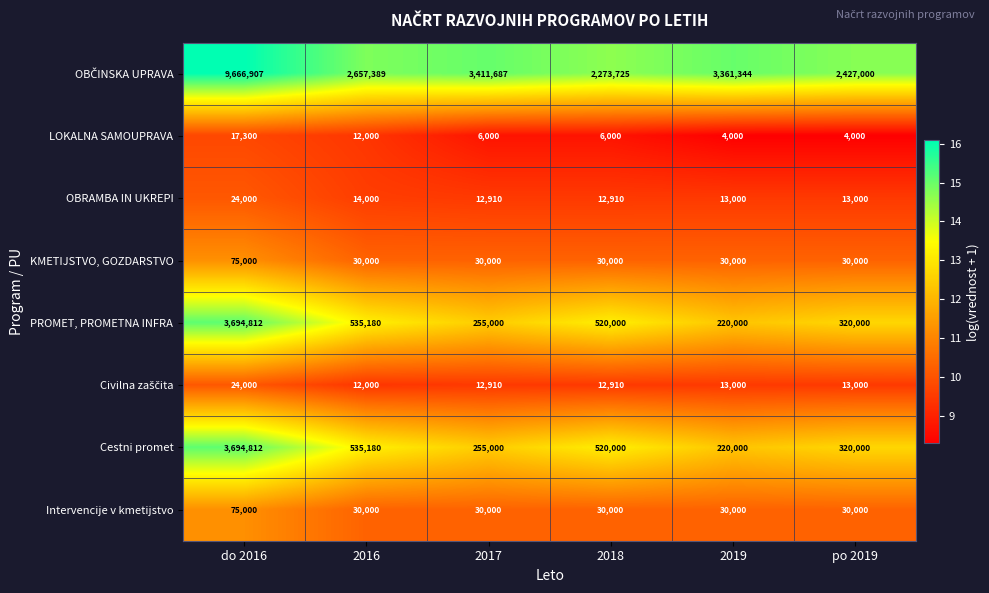

Where does the LOKALNA SAMOUPRAVA series first go above 6000?

do 2016